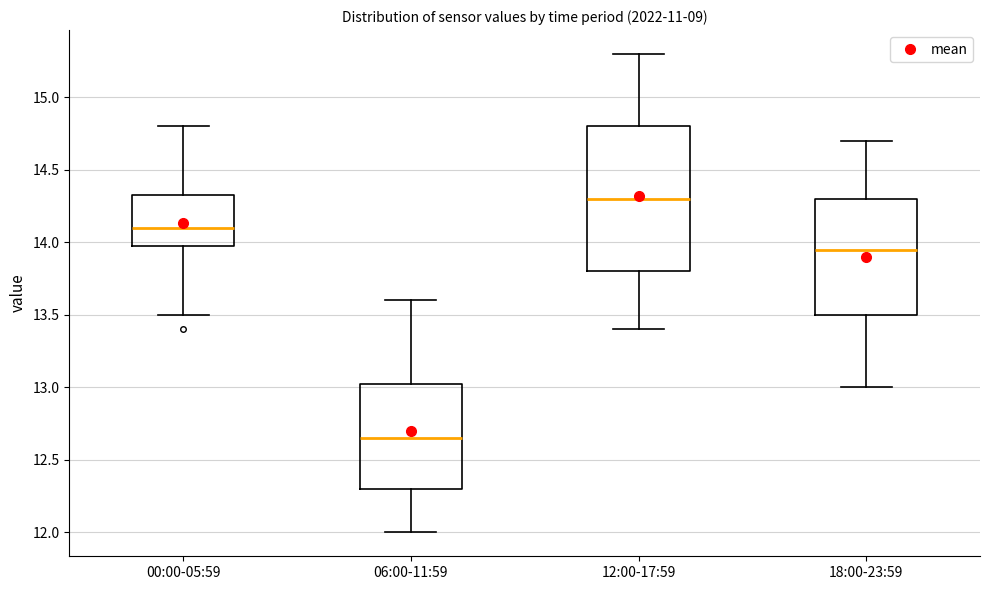

Where is the upper edge of the box for 06:00-11:59 on the y-axis? The values are not printed on the chart, so give them approximately, as read against the axis.

13.05